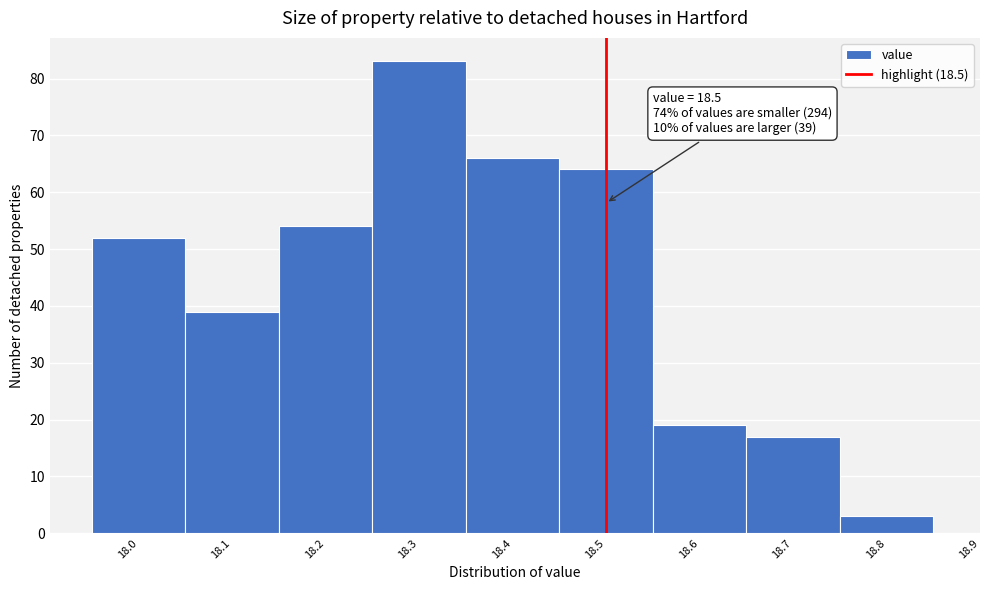

Which range on the x-axis has the tallest bar?

18.25 to 18.35